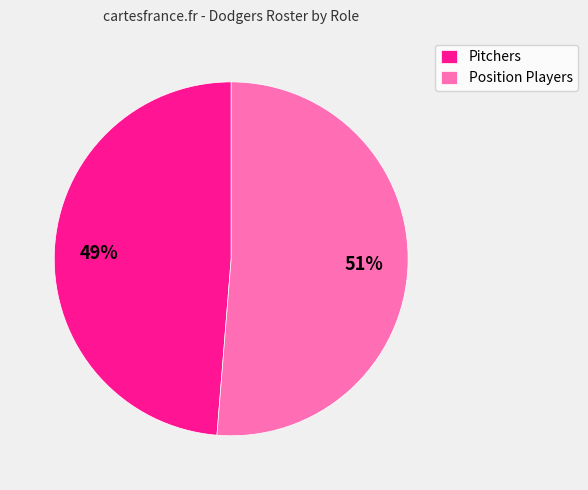

What is the smallest slice in the pie chart?

Pitchers